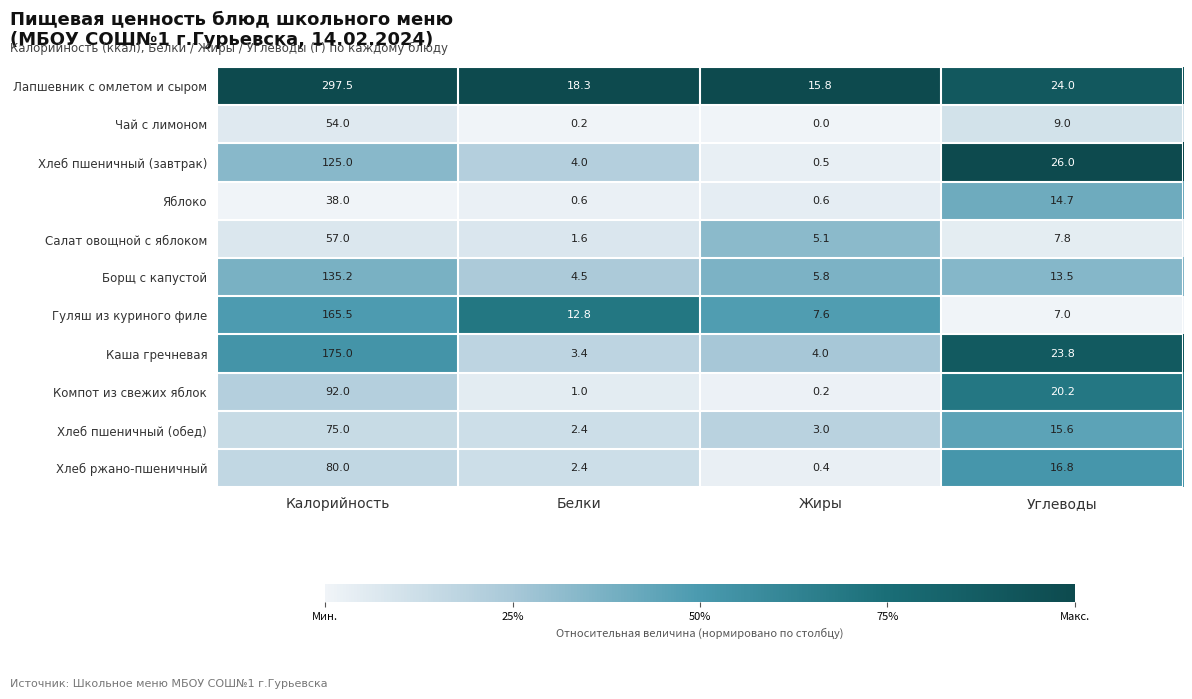

The value of Хлеб пшеничный (обед) at Углеводы is 15.6. True or false?

True